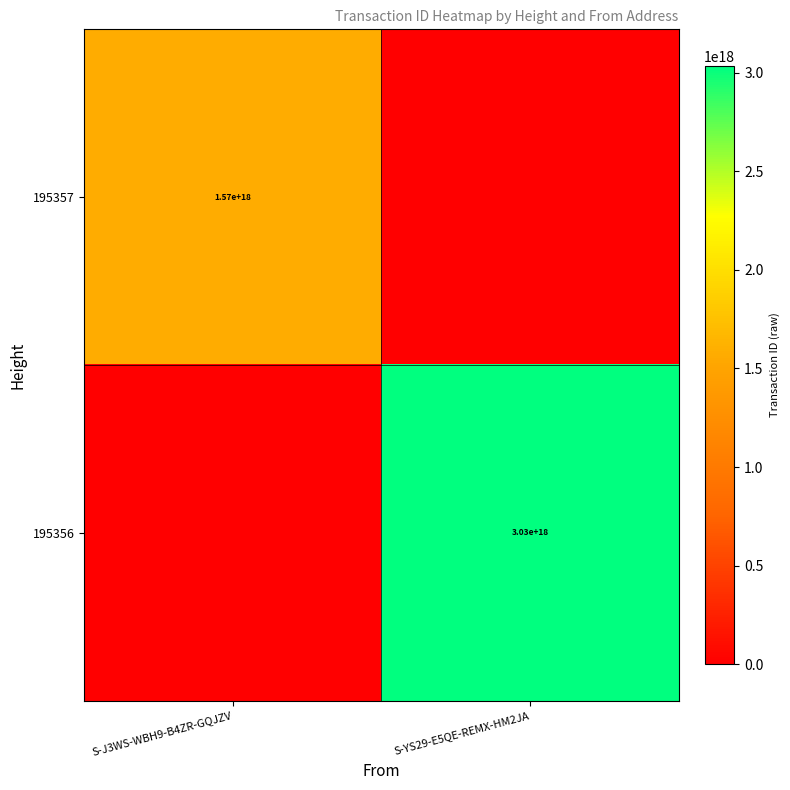

The 195357 series shows 955908812657593600 at S-J3WS-WBH9-B4ZR-GQJZV. True or false?

False